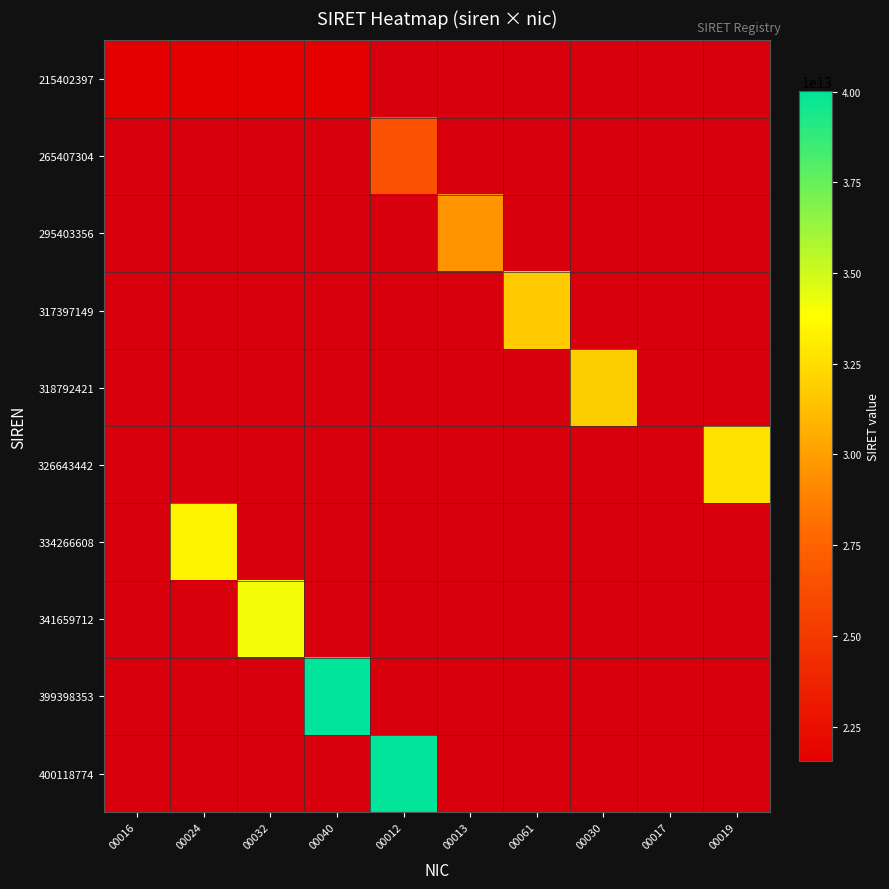

At 00013, list the series in order from smallest to largest.

215402397, 265407304, 295403356, 317397149, 318792421, 326643442, 334266608, 341659712, 399398353, 400118774